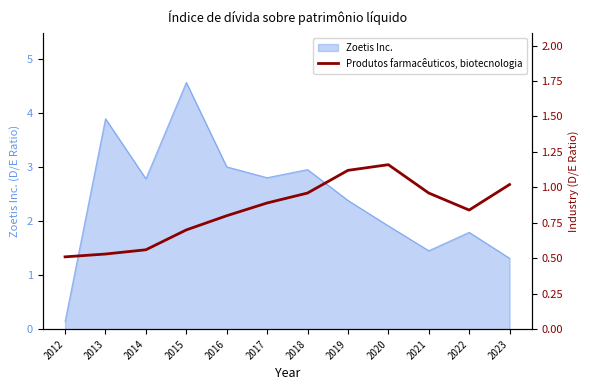

Reading right to left, extract all data points from this chart.

2023=1.0	2022=0.8	2021=1.0	2020=1.2	2019=1.1	2018=1.0	2017=0.9	2016=0.8	2015=0.7	2014=0.6	2013=0.5	2012=0.5